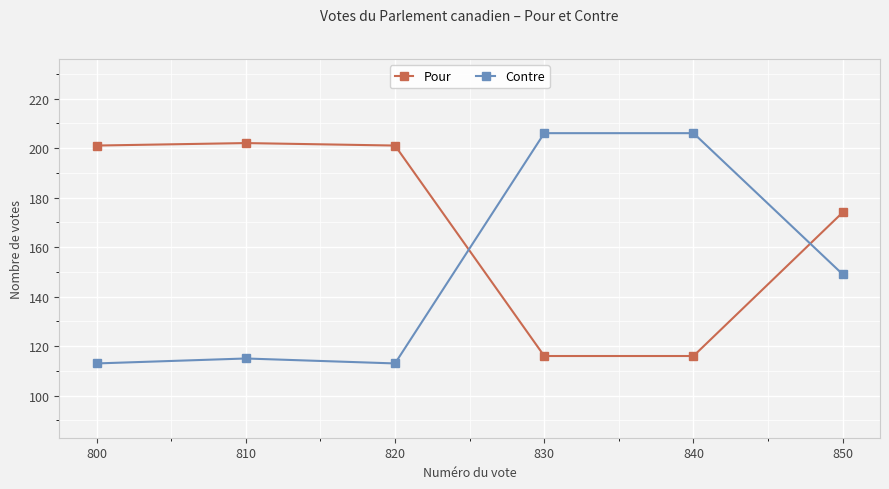

Does the chart have visible grid lines?

Yes